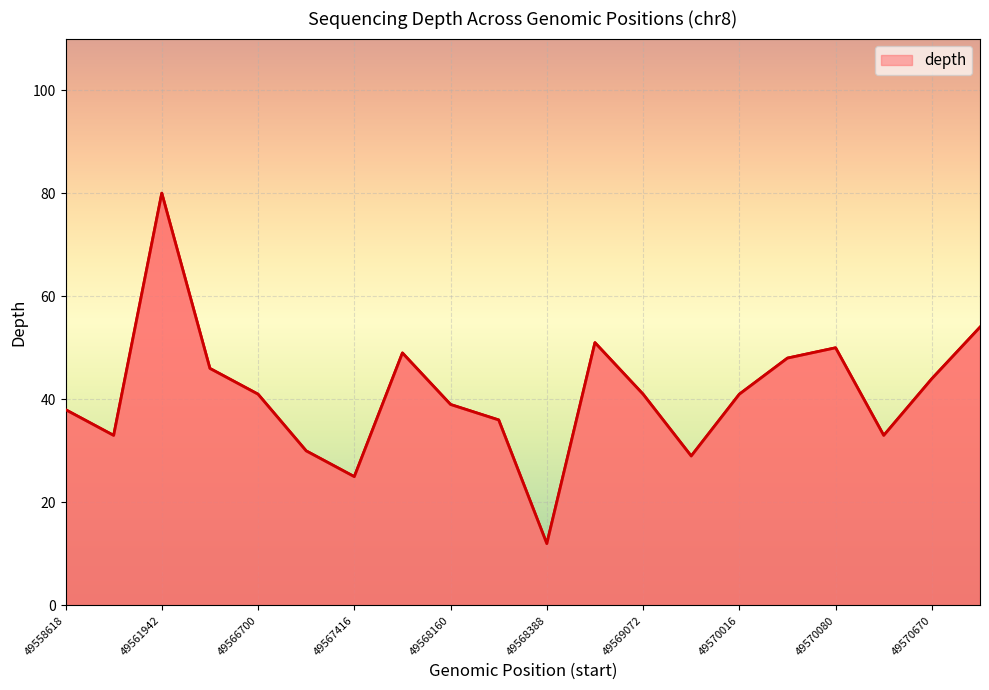

The value at 49568388 is 44. True or false?

False